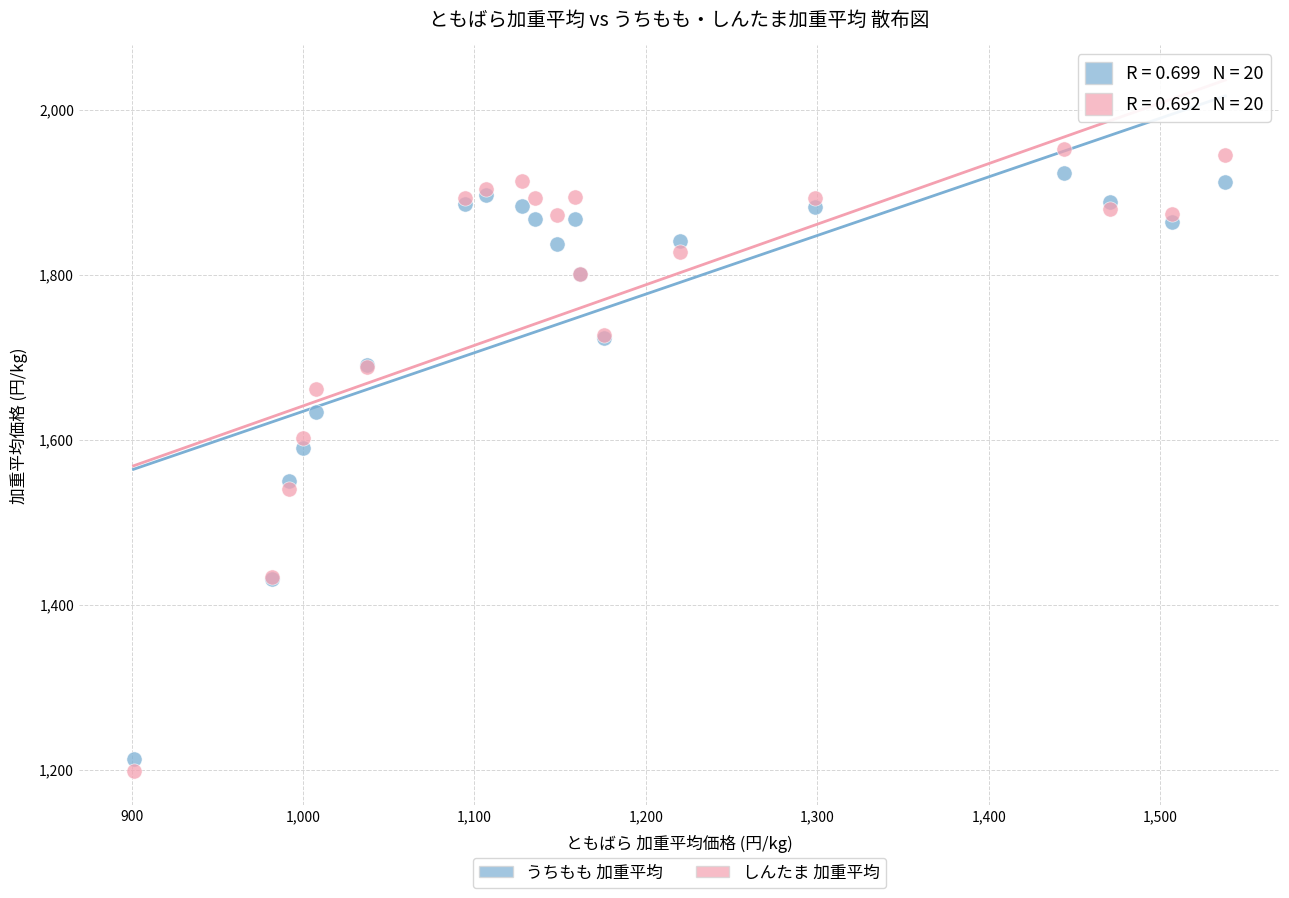

Across all series, what Y value is closest to 1576?

1590.4